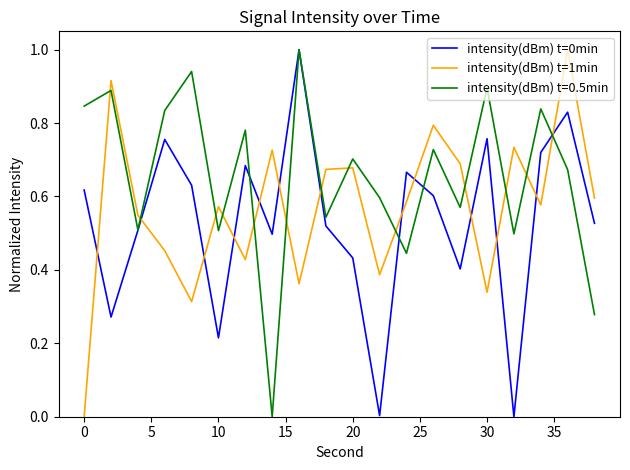

After their last crossing, which series has the higher values: intensity(dBm) t=1min or intensity(dBm) t=0.5min?

intensity(dBm) t=1min